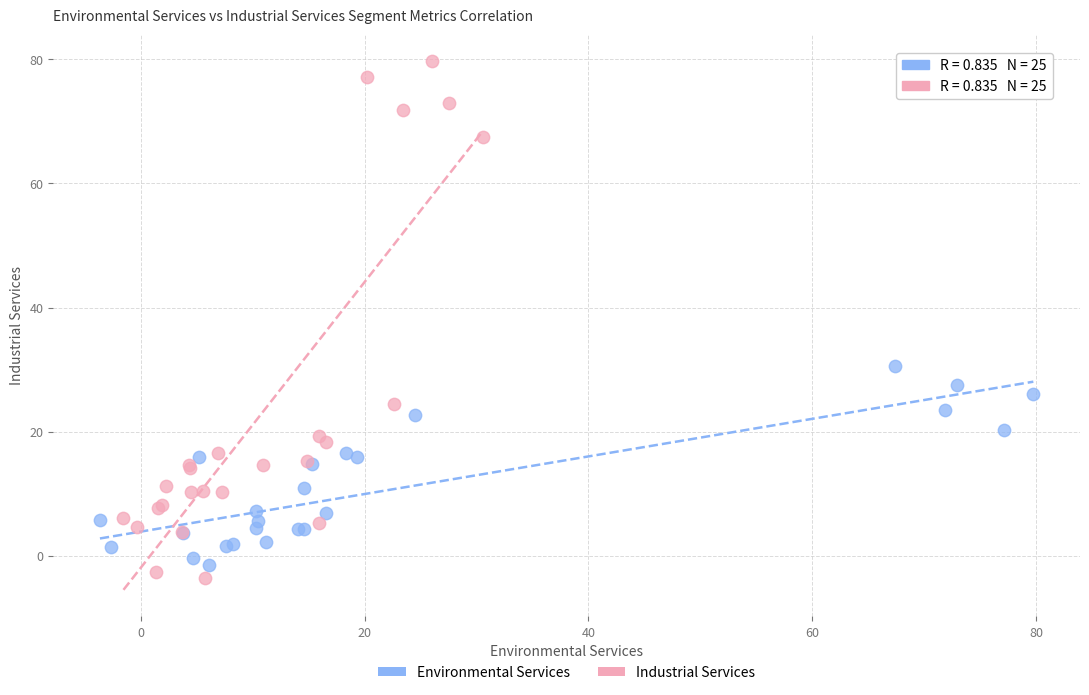

Which series has the widest spread of Y values?

Industrial Services